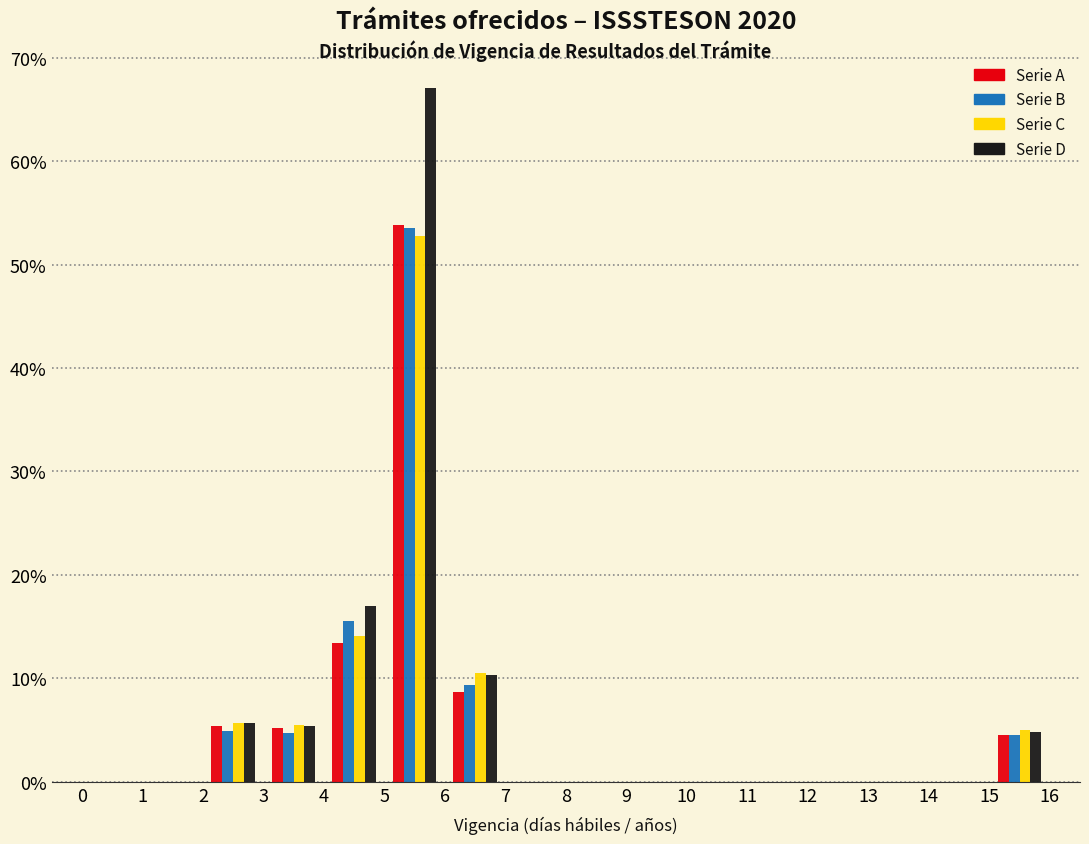

What is the height of the Serie B bar covering 6 to 7 on the x-axis? The values are not printed on the chart, so give them approximately, as read against the axis.

9